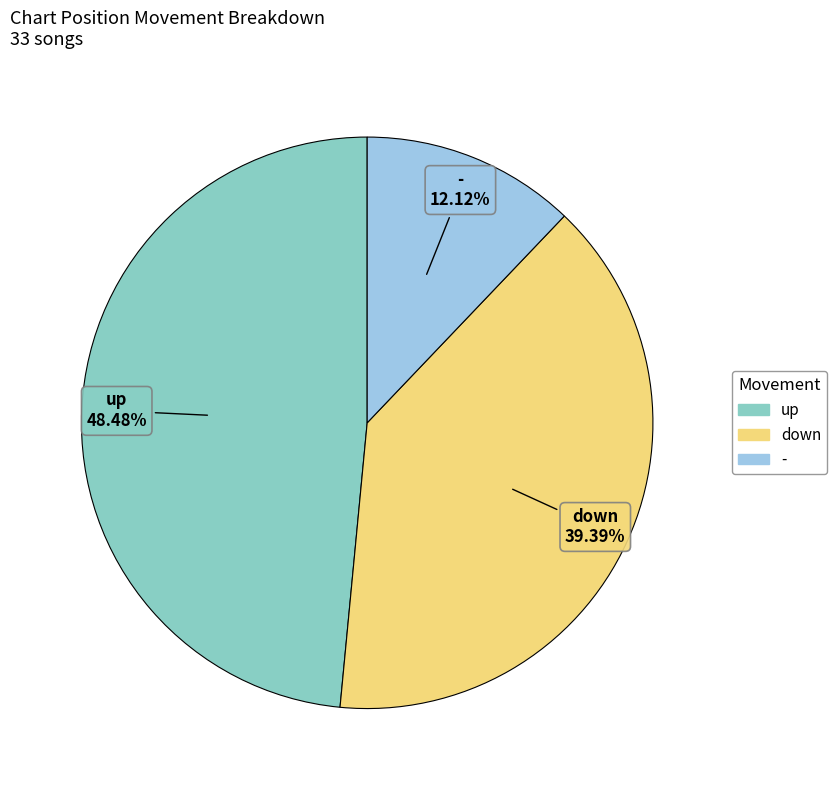

To the nearest percent, what is the average slice percentage?

33%